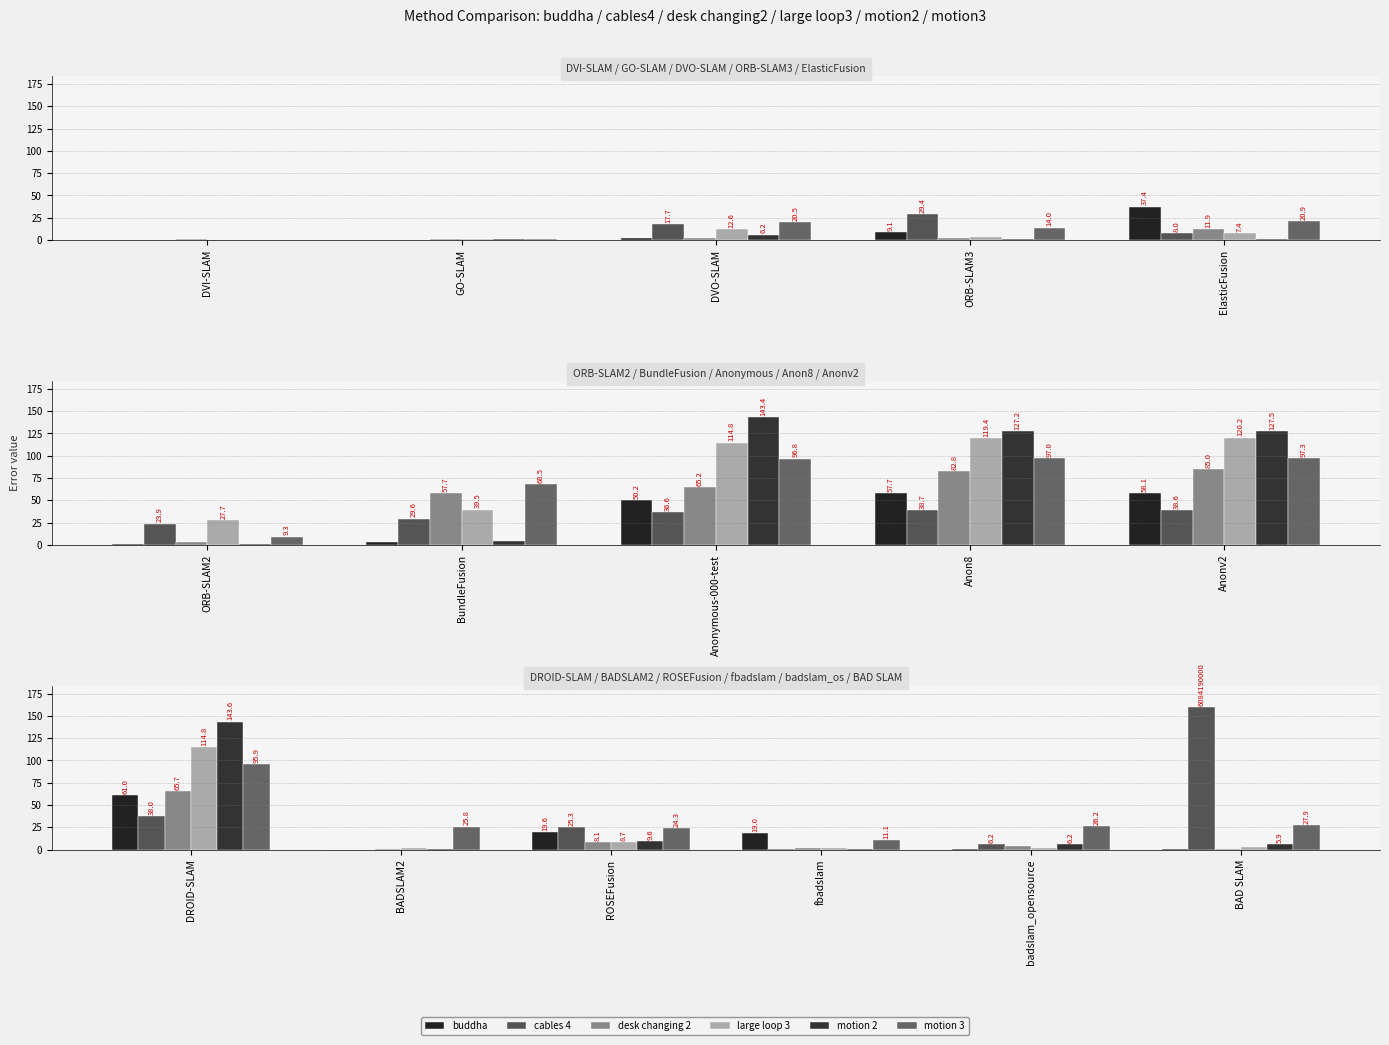

What is the minimum value shown in the chart?

0.1